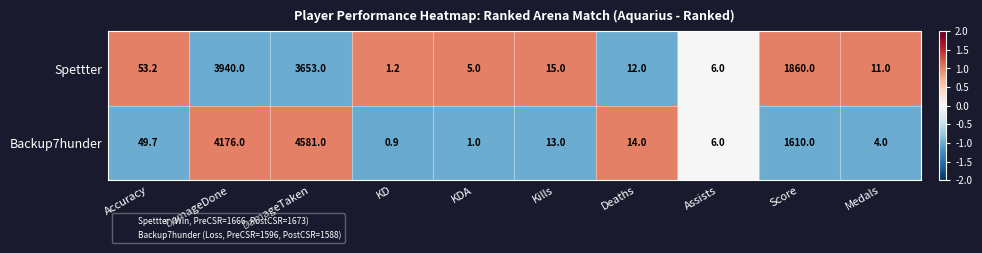

Which series changed the most between DamageTaken and Kills?

Backup7hunder